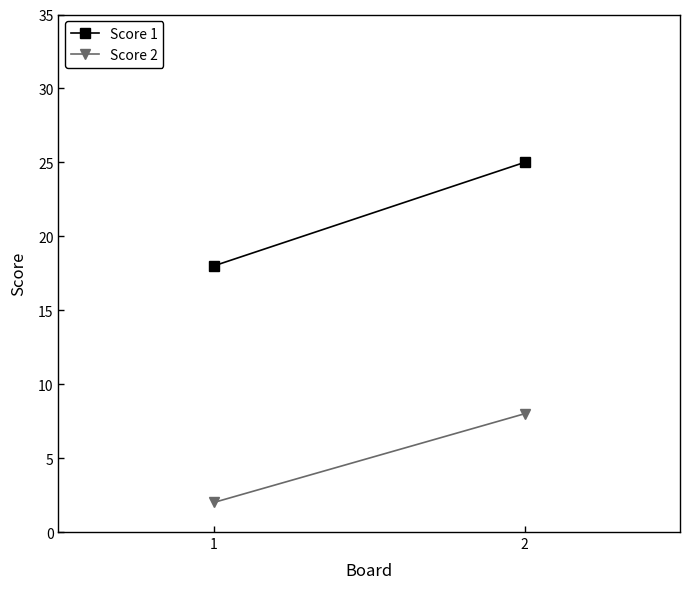

True or false: Score 1 has a value of 8 at 2.

False